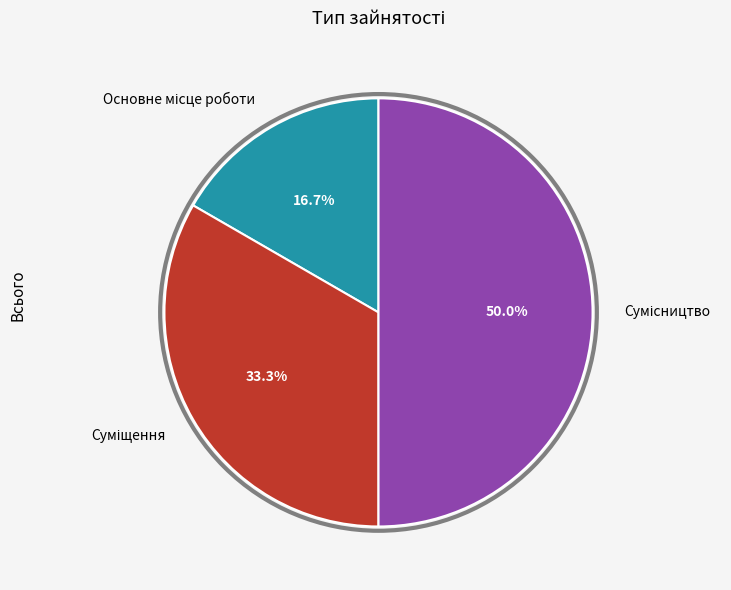

The Сумісництво slice represents 37% of the pie. True or false?

False